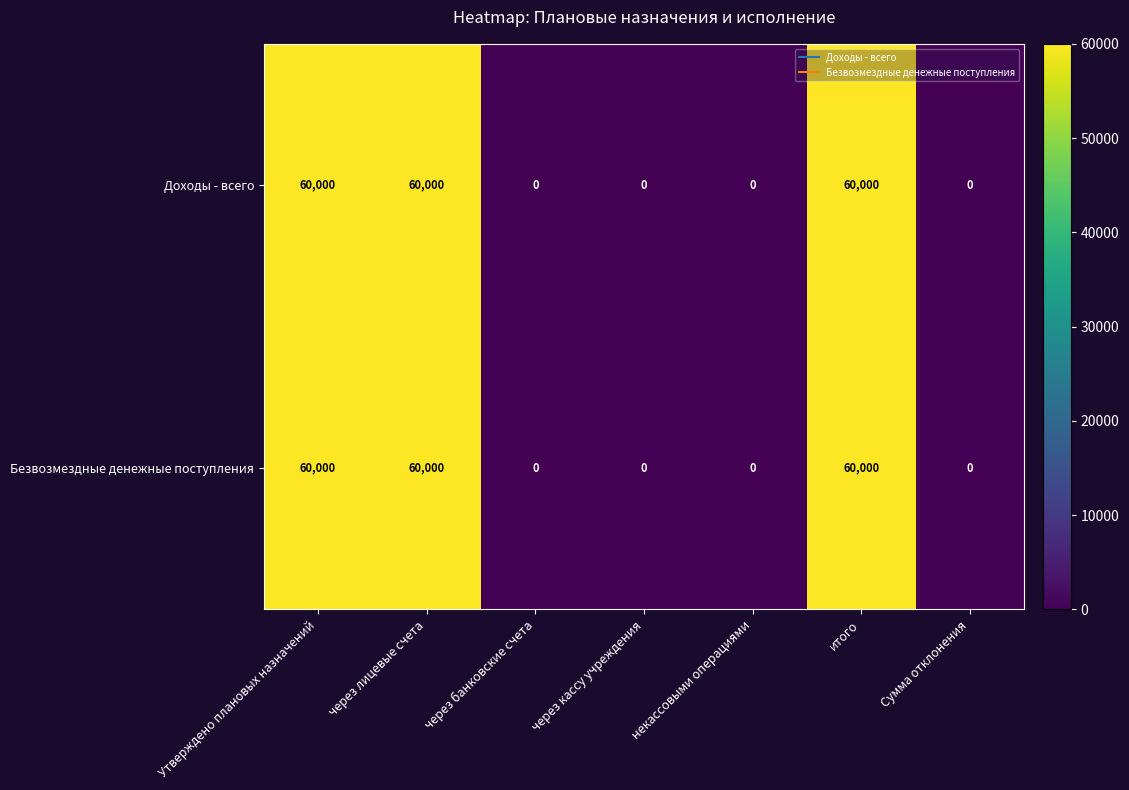

Reading left to right, list all the values displayed in this chart.

Доходы - всего: 60000	60000	0	0	0	60000	0
Безвозмездные денежные поступления: 60000	60000	0	0	0	60000	0